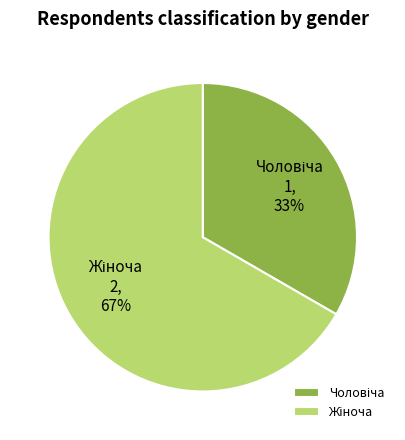

Is there any slice that represents more than half of the pie?

Yes